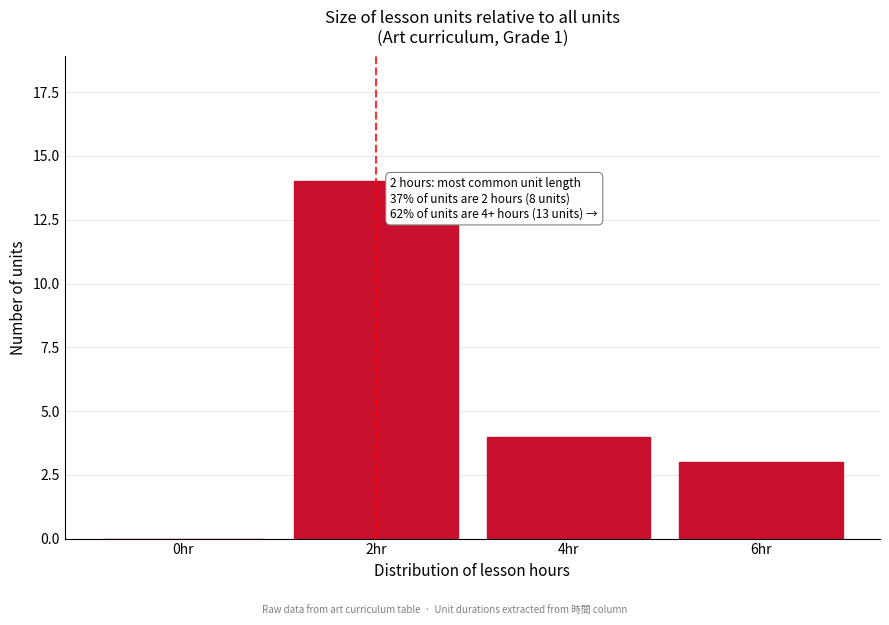

Reading left to right, what are all the values shown in this chart?

0hr=0	2hr=14	4hr=4	6hr=3